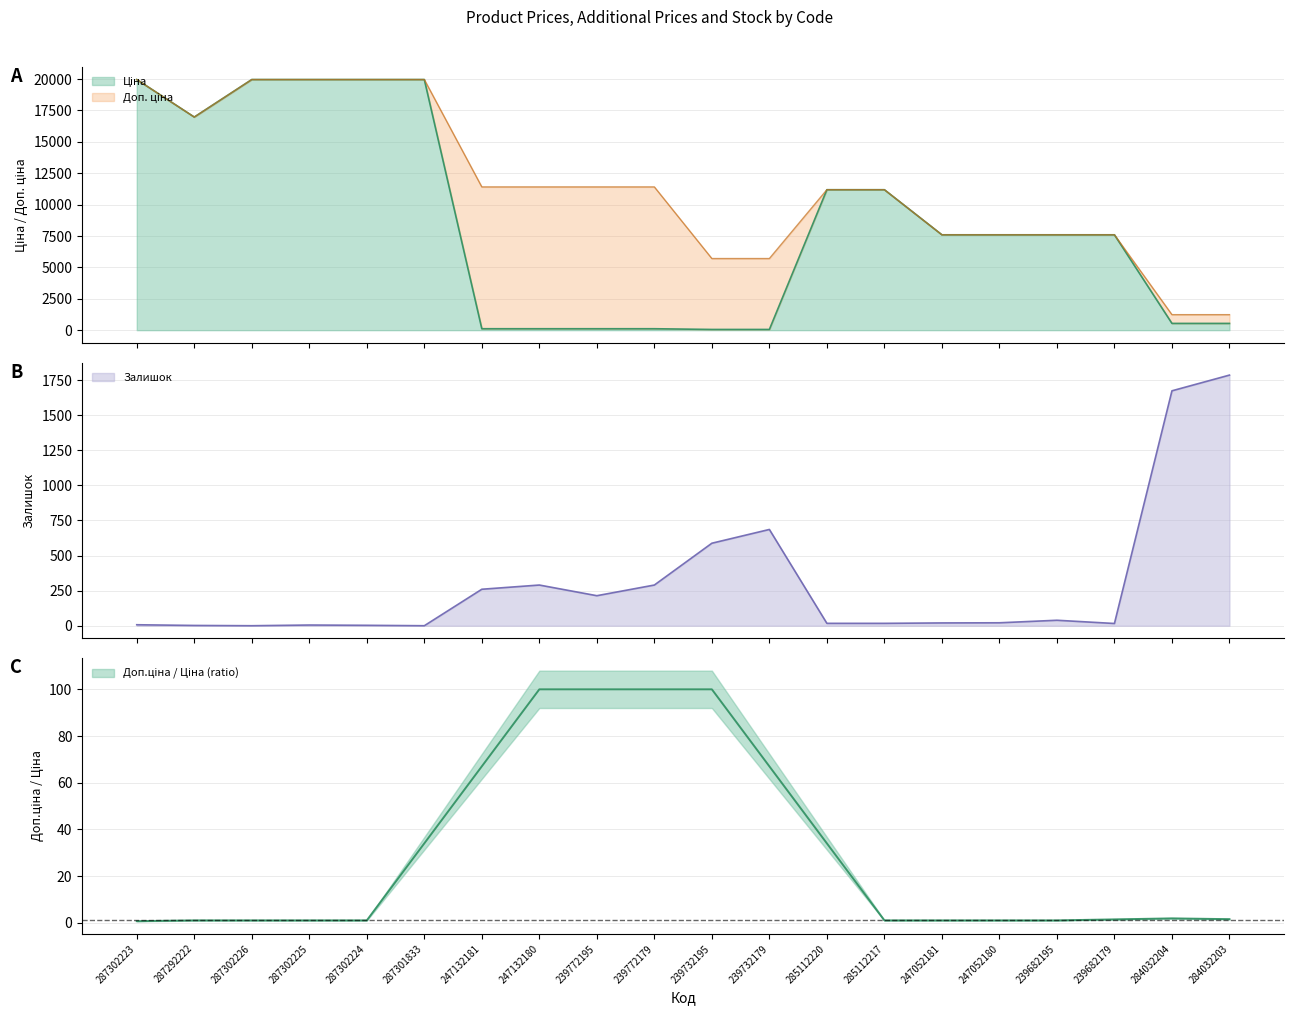

How many data points does each series have?

20